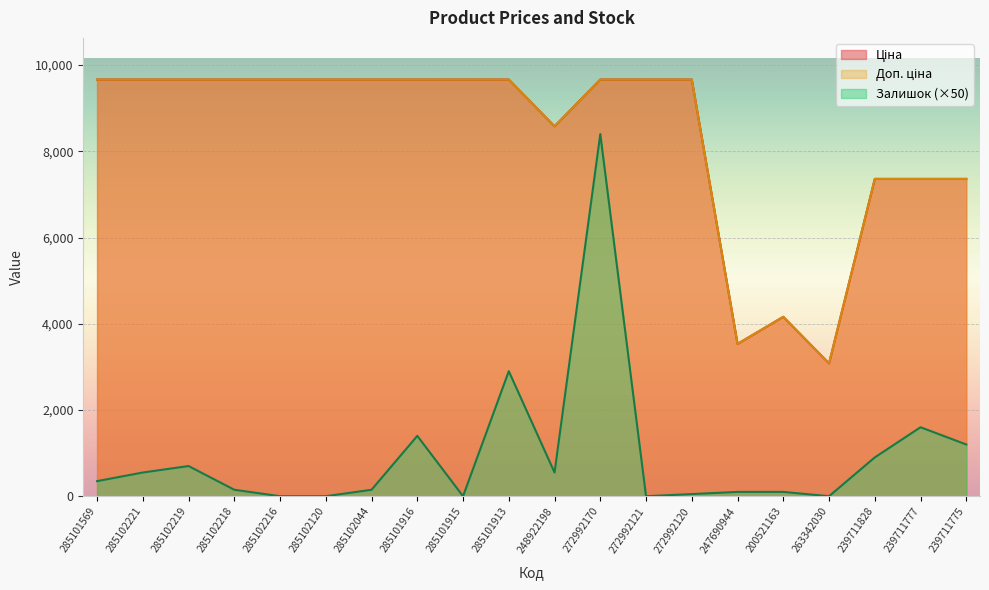

The value of Залишок at 272992170 is 13895.8. True or false?

False